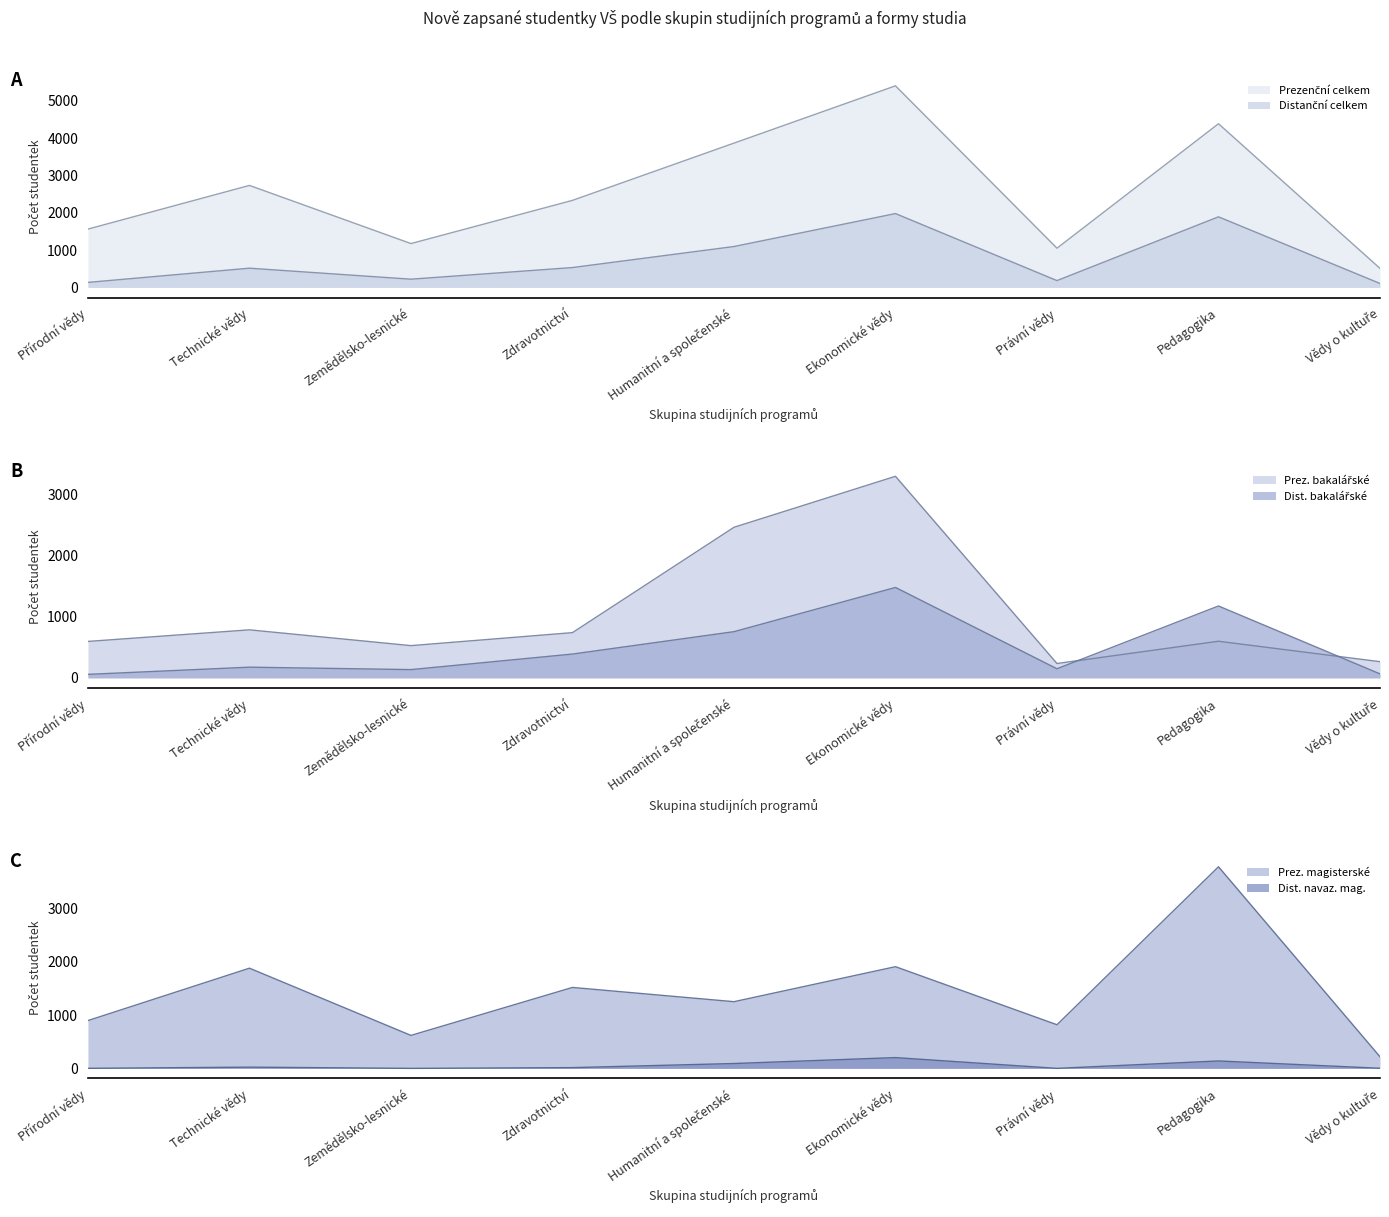

How many interior local valleys does the Prez. magisterské series have?

3